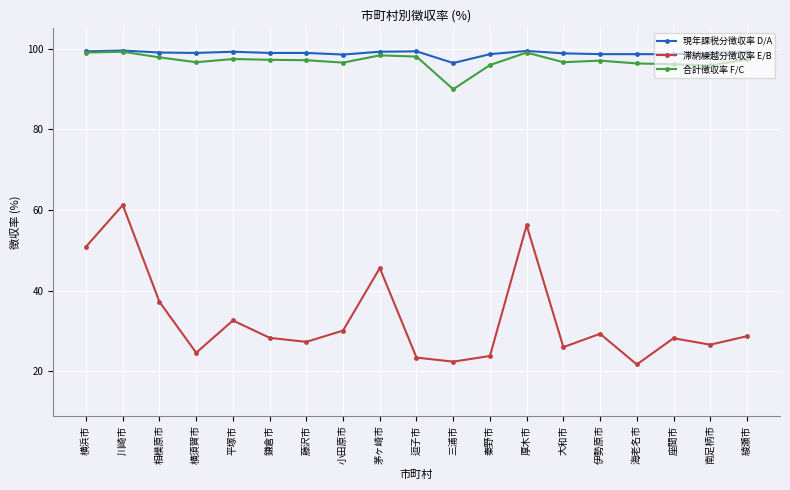

The 滞納繰越分徴収率 E/B series shows 22.4 at 三浦市. True or false?

True